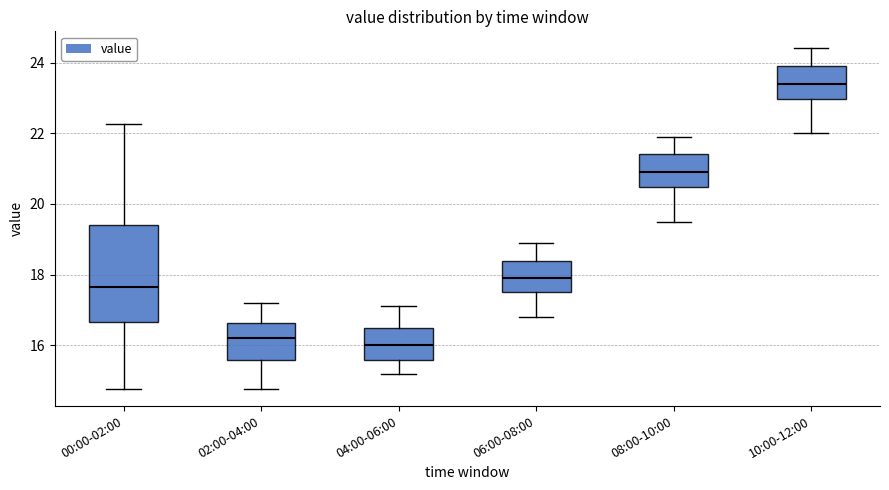

Reading left to right, read every box against the y-axis: the position of its median line, the range the box covers, and the ends of its whiskers. The values are not printed on the chart, so give them approximately, as read against the axis.

00:00-02:00: median 17.6, box 16.6 to 19.4, whiskers 14.8 to 22.2
02:00-04:00: median 16.2, box 15.6 to 16.6, whiskers 14.8 to 17.2
04:00-06:00: median 16.0, box 15.6 to 16.6, whiskers 15.2 to 17.2
06:00-08:00: median 18.0, box 17.6 to 18.4, whiskers 16.8 to 19.0
08:00-10:00: median 21.0, box 20.4 to 21.4, whiskers 19.6 to 22.0
10:00-12:00: median 23.4, box 23.0 to 24.0, whiskers 22.0 to 24.4